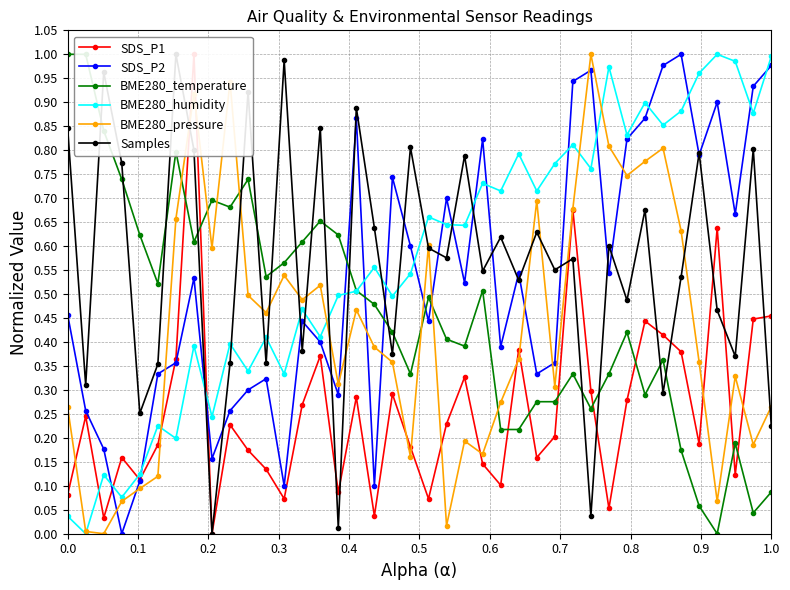

Which series has the largest total across all categories?

BME280_humidity